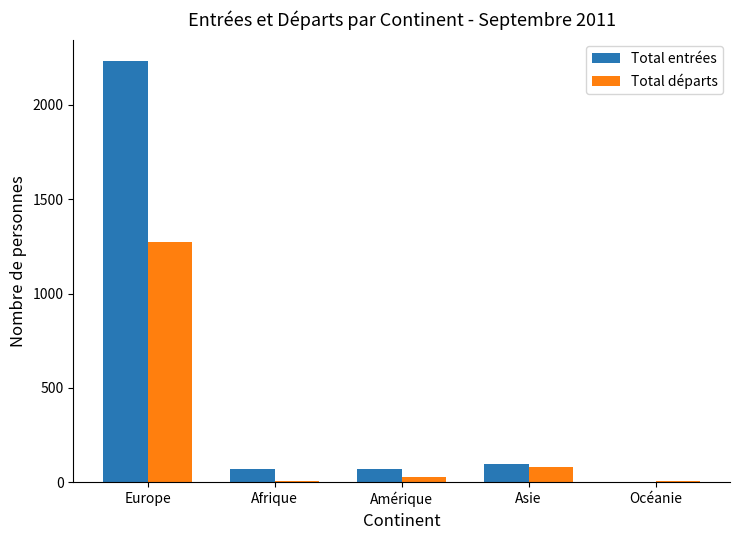

What are all the series names shown in the legend?

Total entrées, Total départs